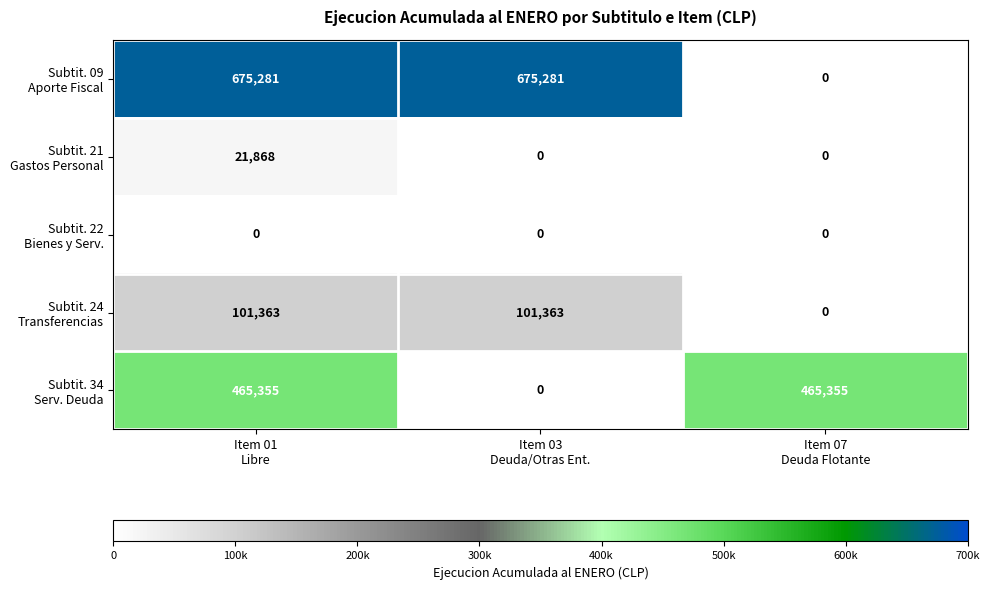

What is the greatest value displayed?

675281